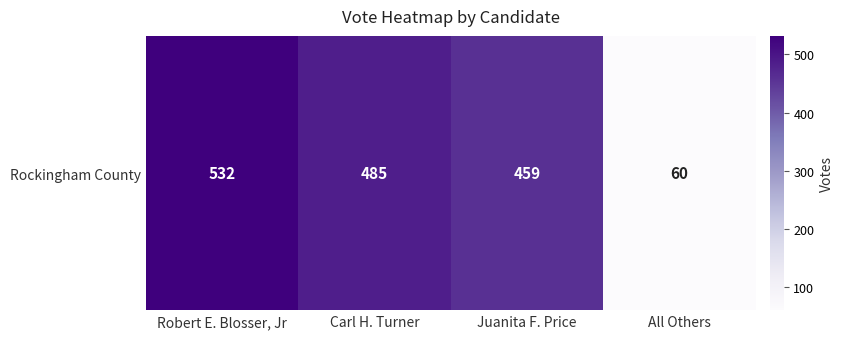

Reading left to right, list all the values displayed in this chart.

Robert E. Blosser, Jr=532	Carl H. Turner=485	Juanita F. Price=459	All Others=60